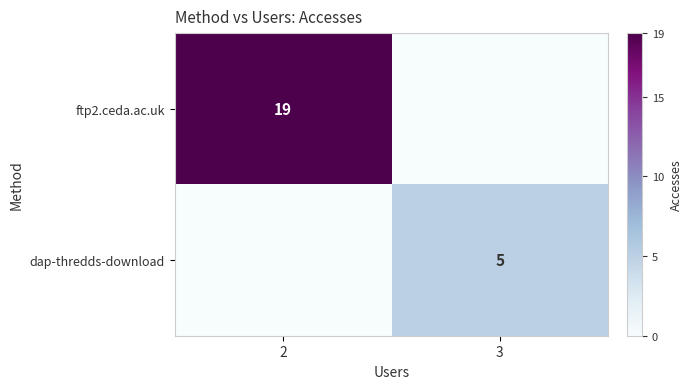

The value of ftp2.ceda.ac.uk at 2 is 9. True or false?

False